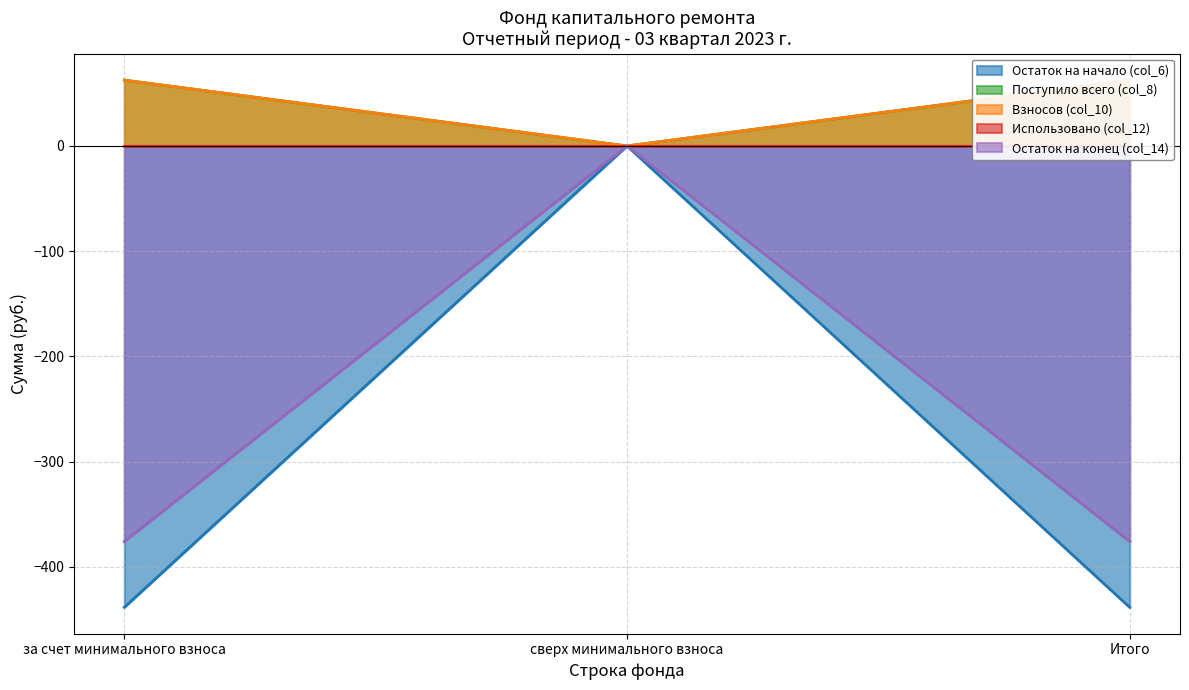

What is the lowest value of the Остаток на начало (col_6) series?

-438.6